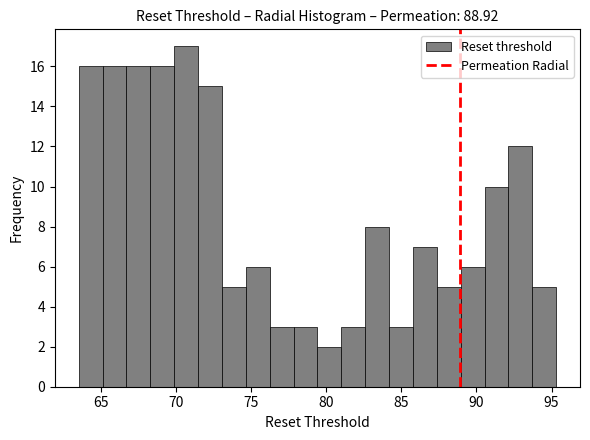

Around what value on the x-axis is the tallest bar? Give the approximate position of its centre, as read against the axis.

70.5